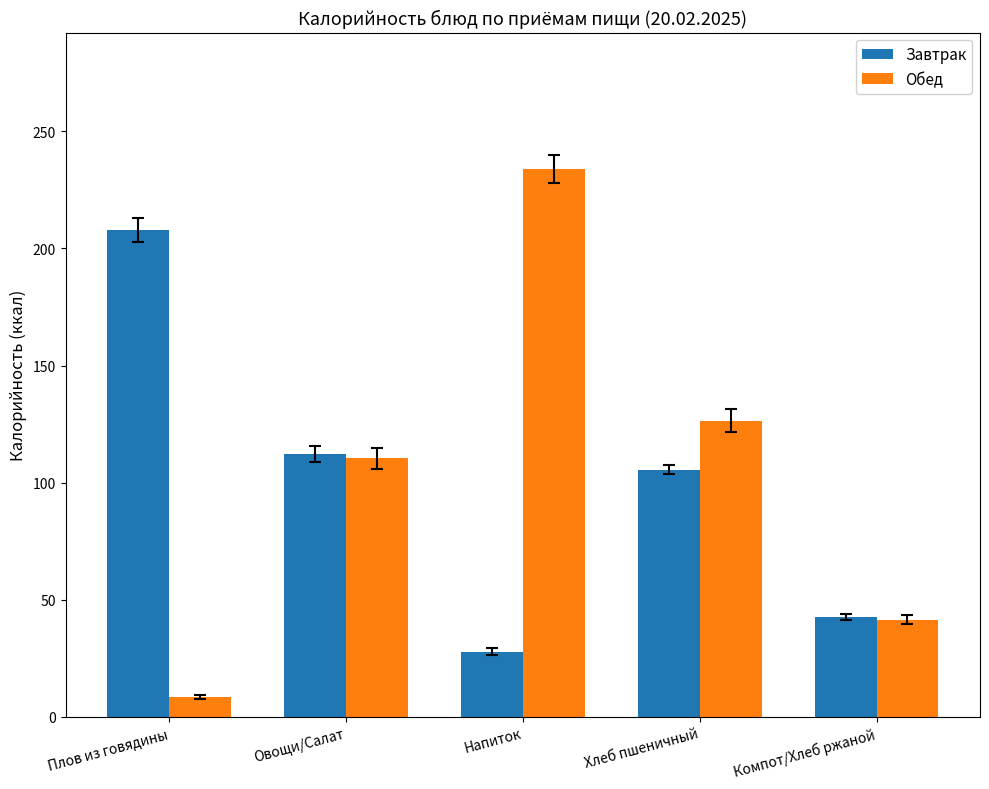

Rank the series by their maximum value, from lowest to highest.

Завтрак, Обед